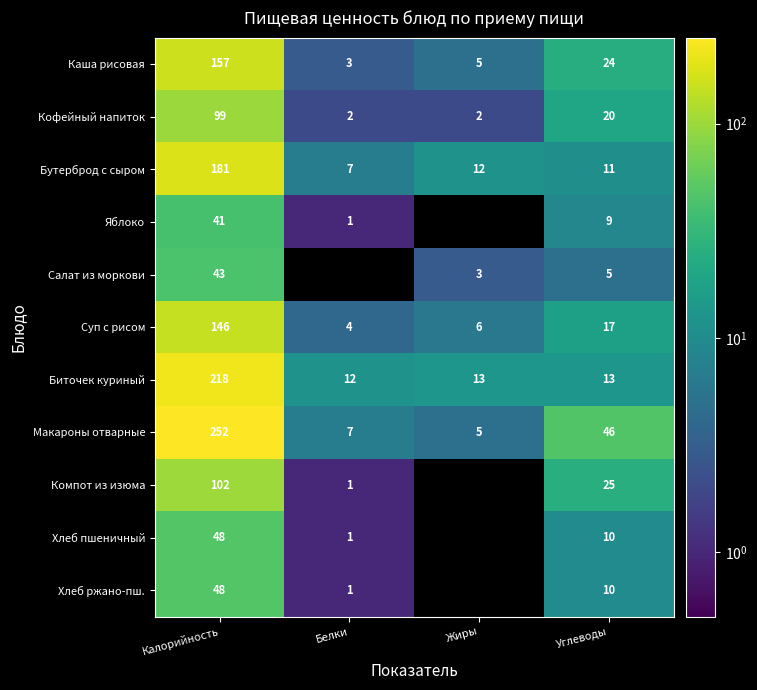

What value does the Макароны отварные series have at Калорийность?

252